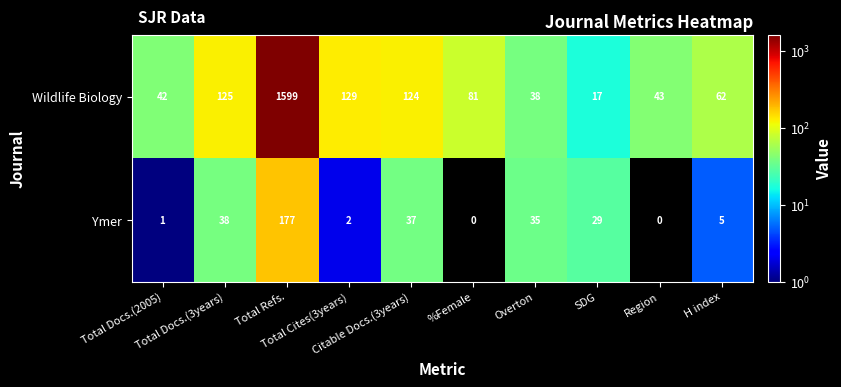

What is the average value of the Wildlife Biology series?

226